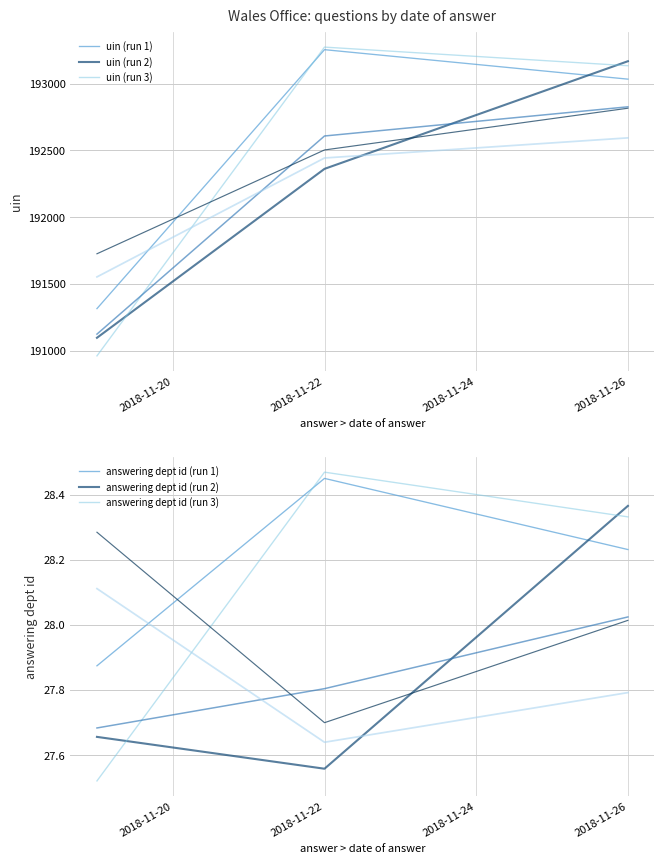

What is the sum of all values?

577369.9